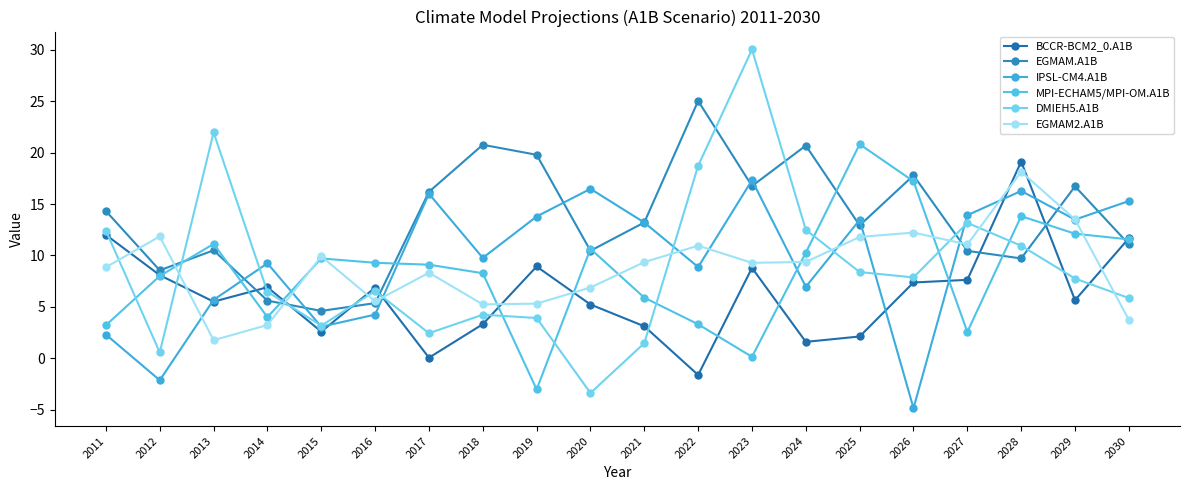

What is the difference between the IPSL-CM4.A1B values at 2012 and 2016?

6.4